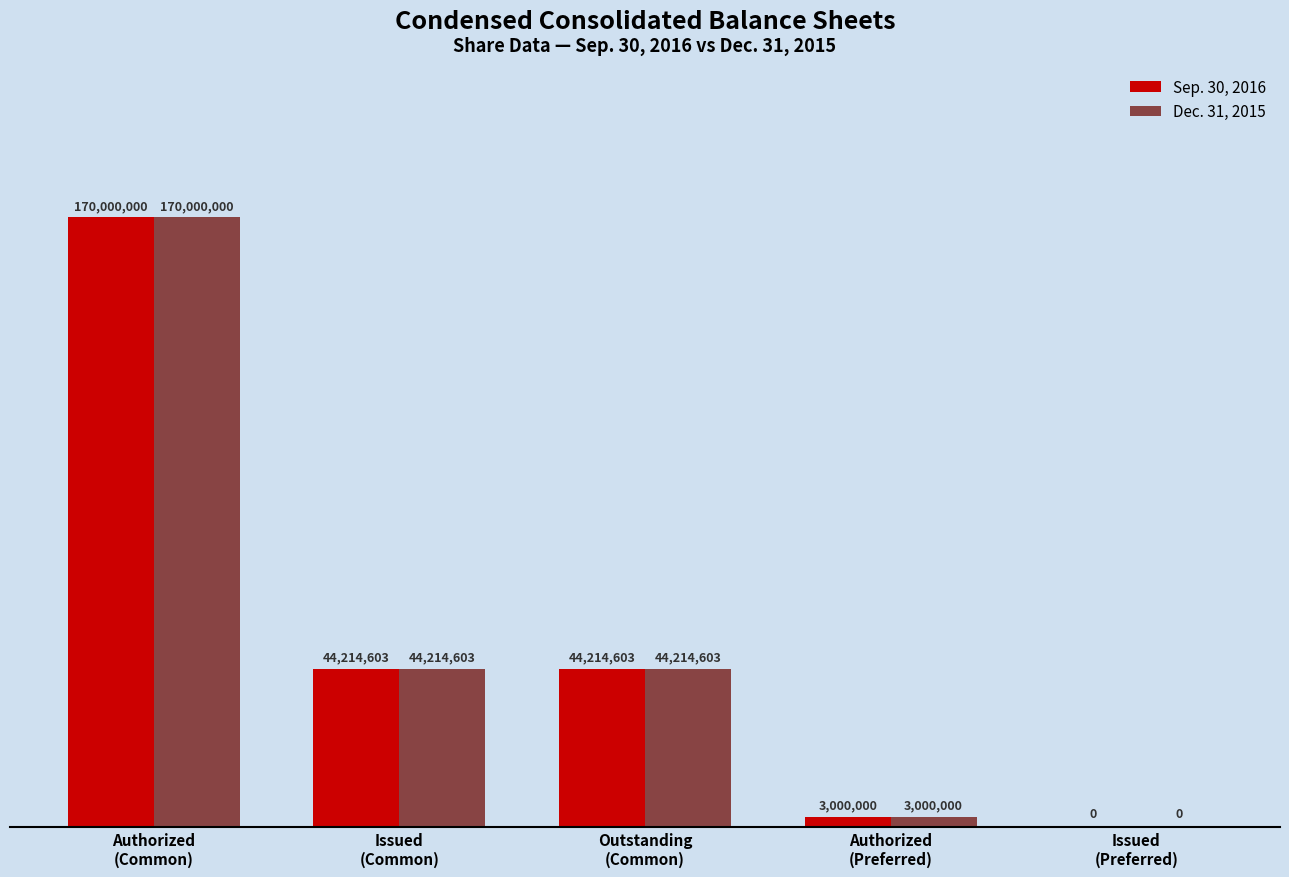

Is the value of Sep. 30, 2016 at Issued
(Preferred) greater than the value of Dec. 31, 2015 at Issued
(Common)?

No